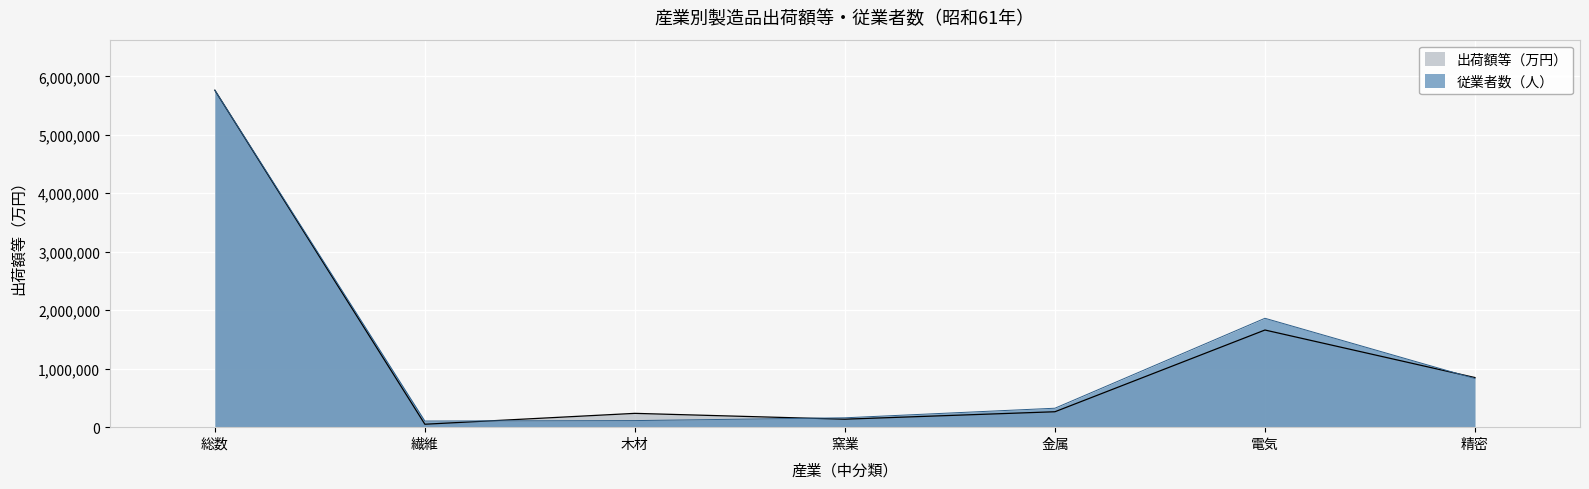

What is the spread (max minus min) of values at 電気?

200954.6